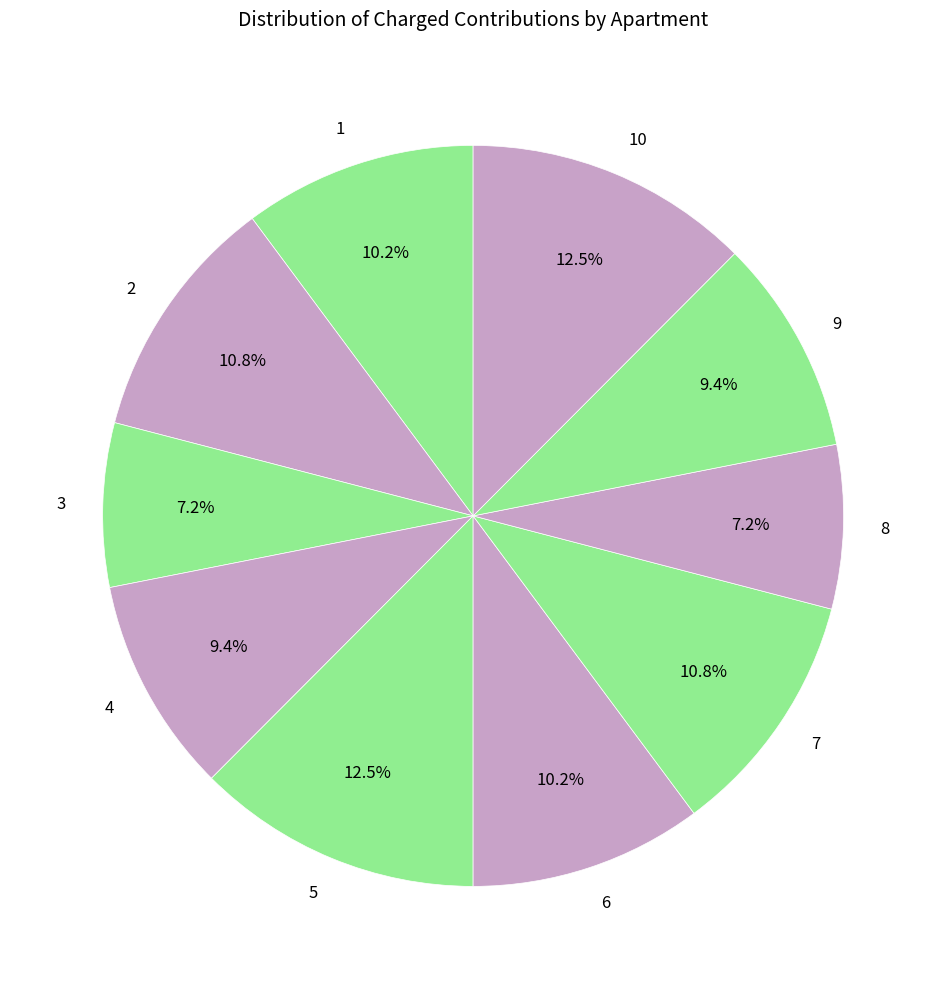

Is there any slice that represents more than half of the pie?

No